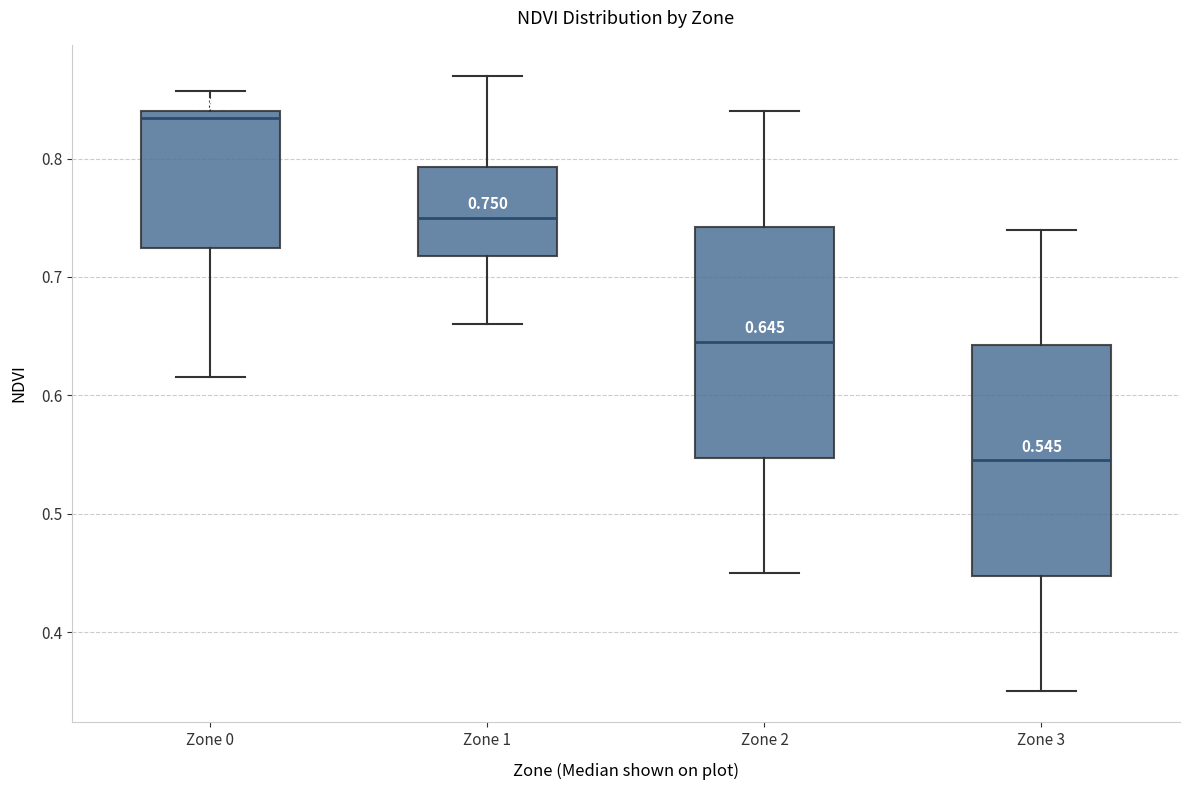

Which box has the highest median line?

Zone 0